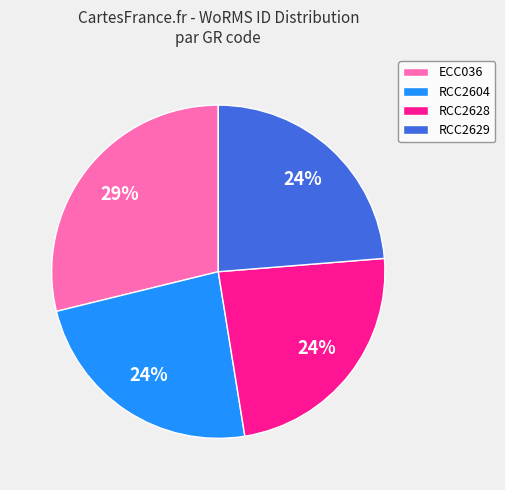

Approximately how many times larger is the value at ECC036 compared to RCC2629?

1.2